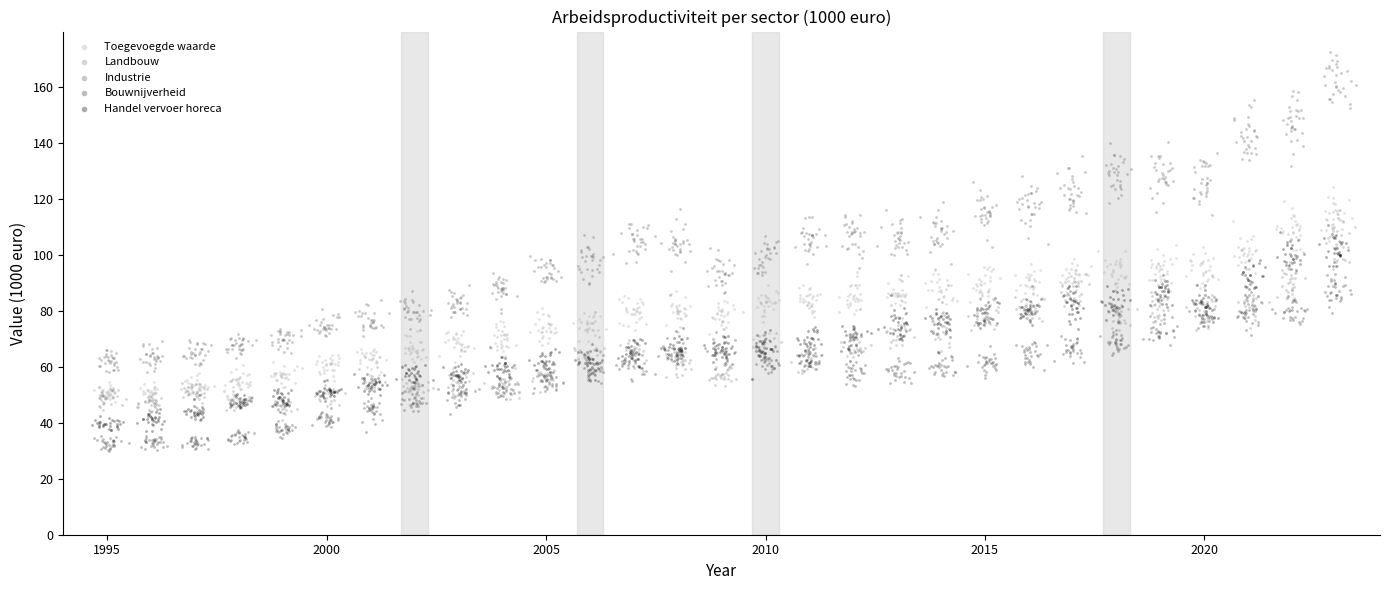

Which series contains the highest Y value?

Industrie